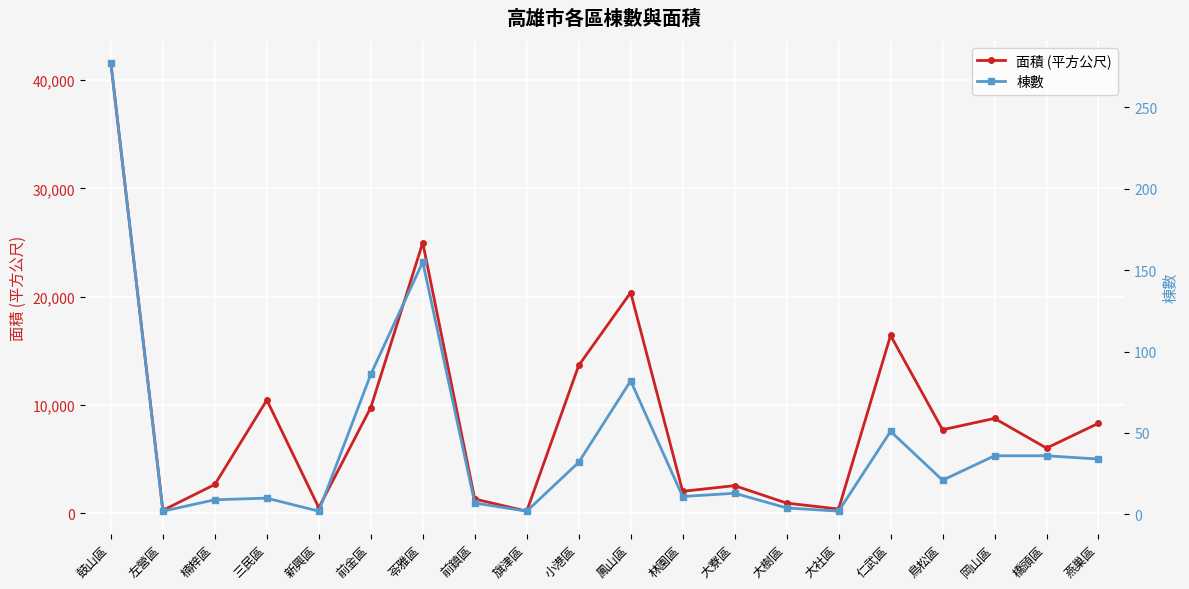

True or false: 面積 (平方公尺) and 棟數 intersect in this chart.

False